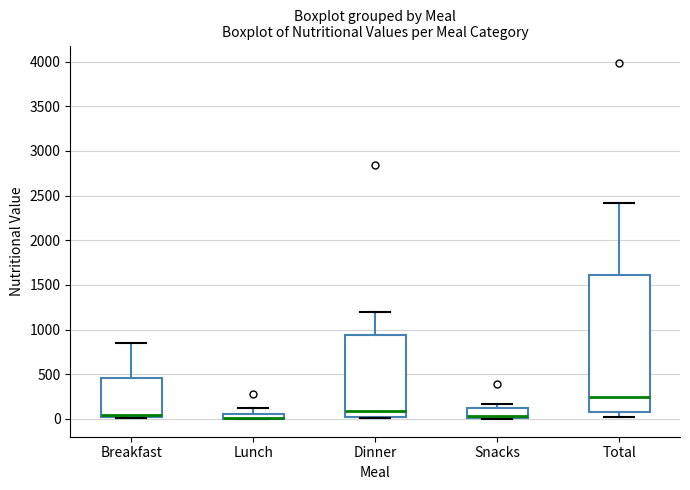

Where is the lower edge of the box for Snacks on the y-axis? The values are not printed on the chart, so give them approximately, as read against the axis.

0